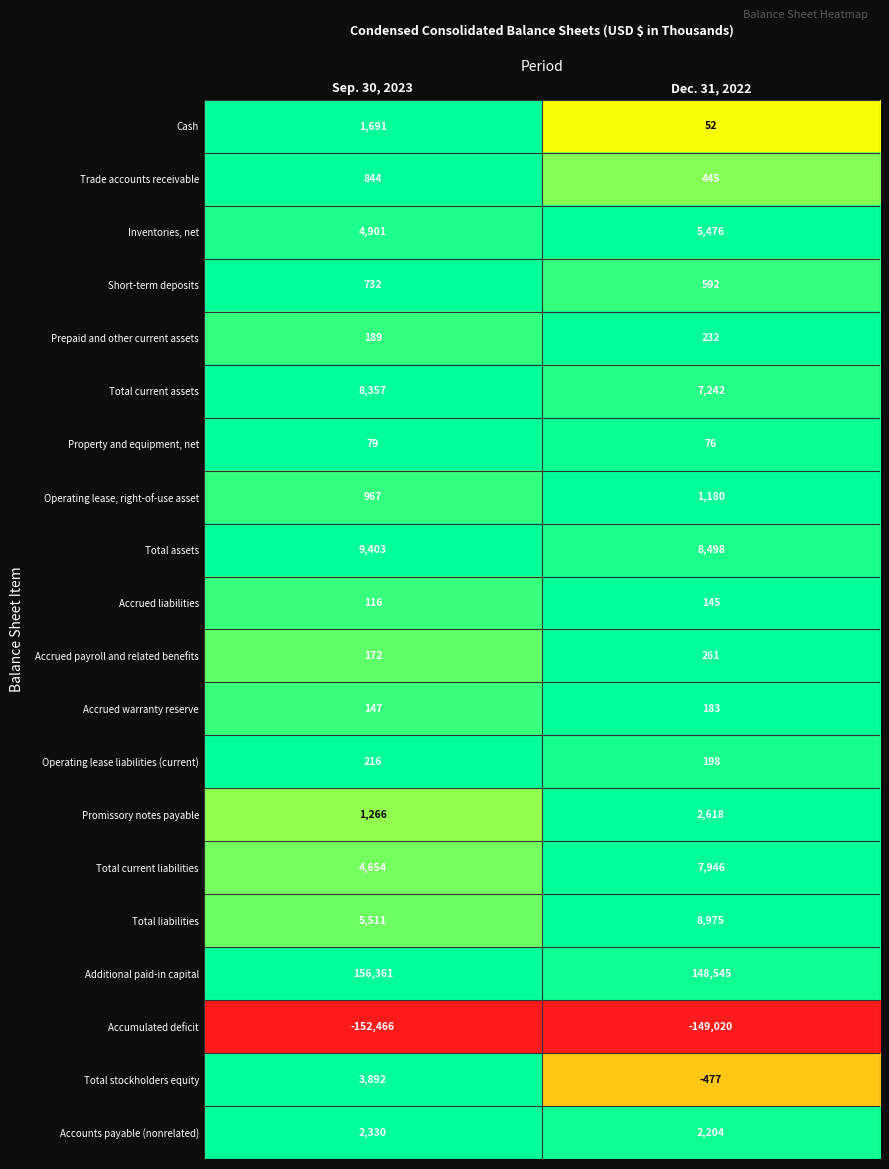

Which series has the widest spread of values?

Additional paid-in capital